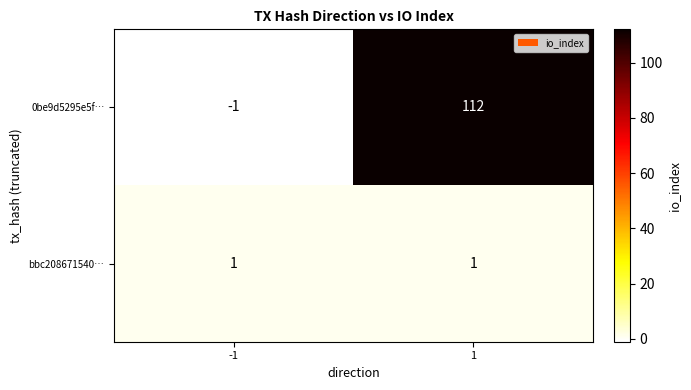

List the series in order of their peak value, highest first.

0be9d5295e5f…, bbc208671540…